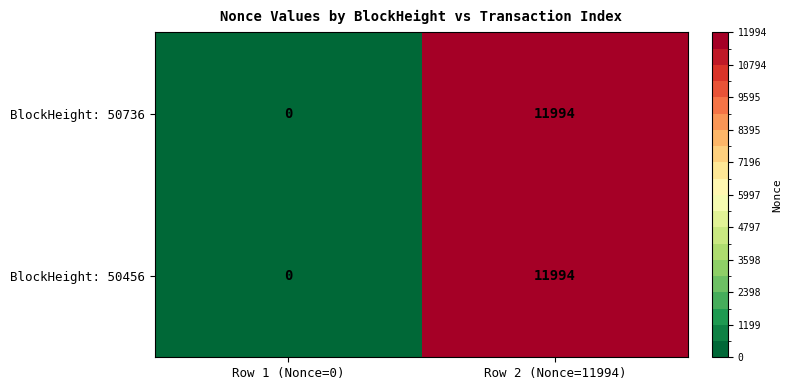

Reading left to right, transcribe all the data shown in this chart.

BlockHeight: 50736: Row 1 (Nonce=0)=0	Row 2 (Nonce=11994)=11994
BlockHeight: 50456: Row 1 (Nonce=0)=0	Row 2 (Nonce=11994)=11994